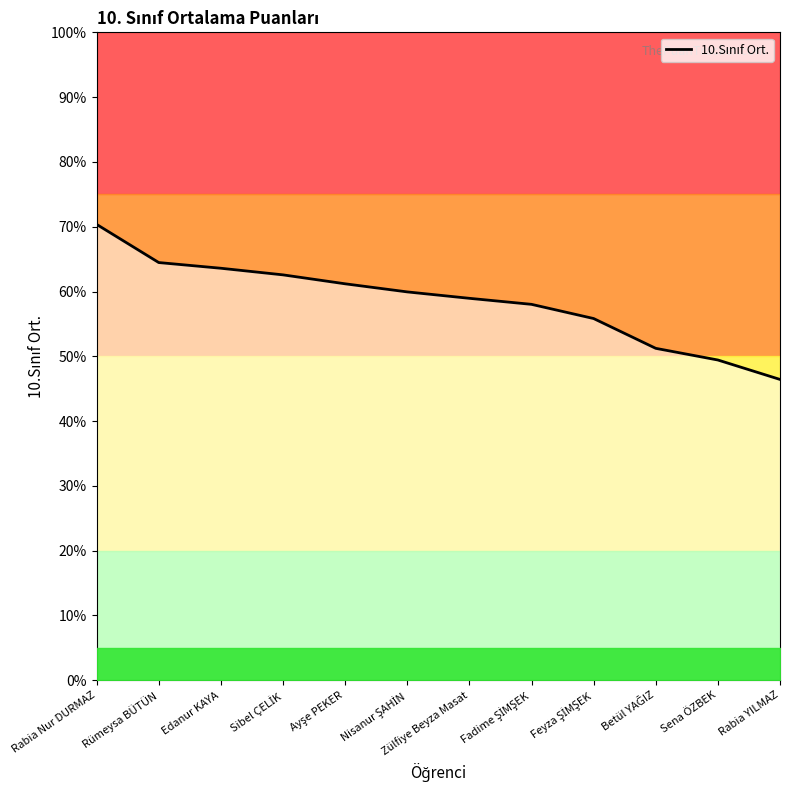

At which label does the data first exceed 59?

Rabia Nur DURMAZ